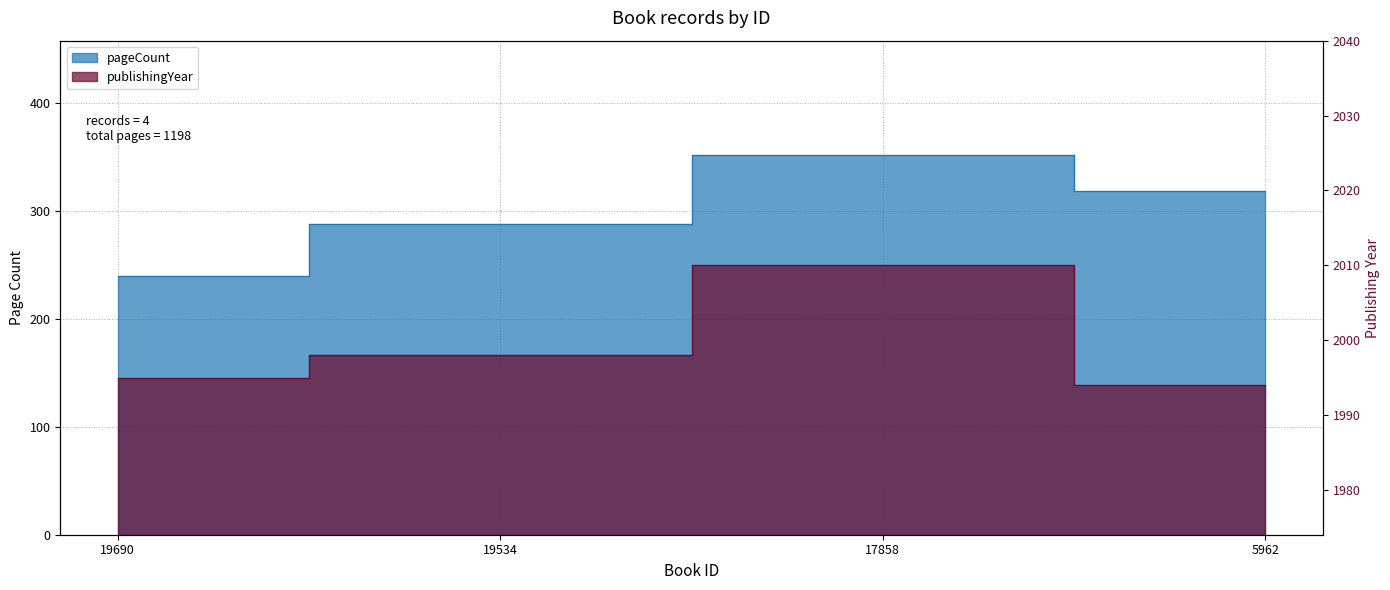

True or false: publishingYear has a value of 2865 at 19534.

False